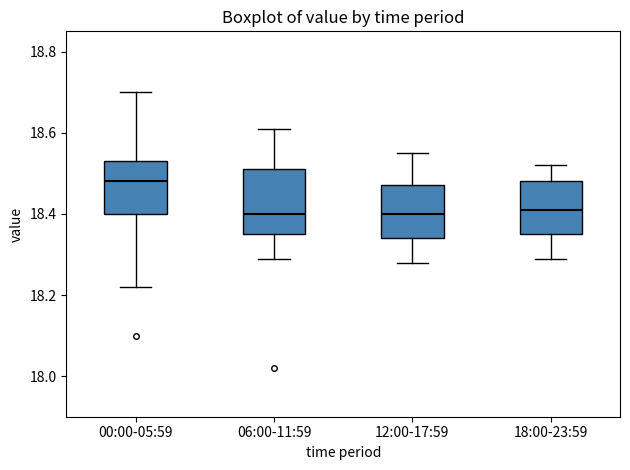

Where is the lower edge of the box for 18:00-23:59 on the y-axis? The values are not printed on the chart, so give them approximately, as read against the axis.

18.36